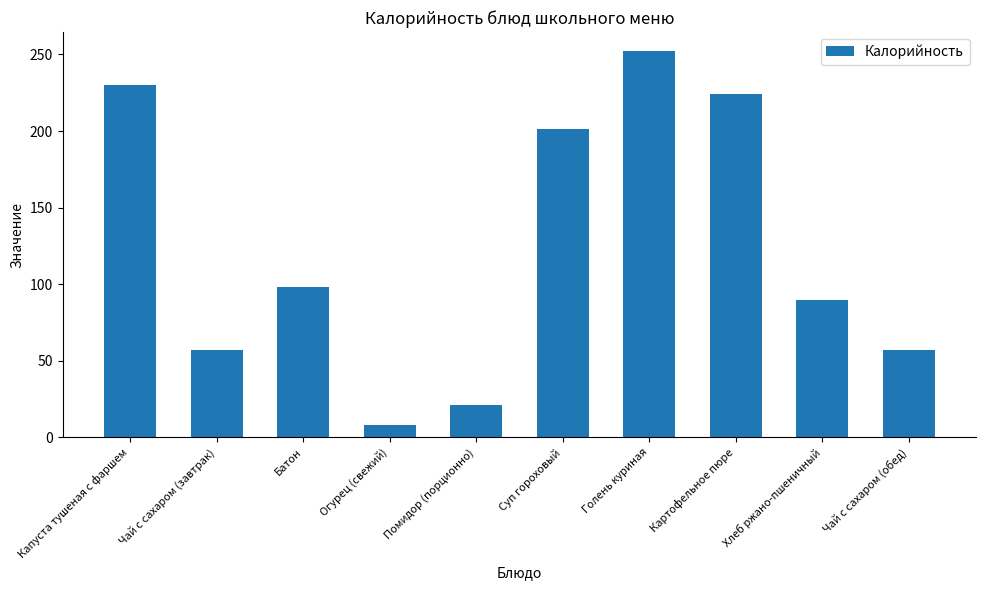

What is the difference between the maximum and minimum values?

244